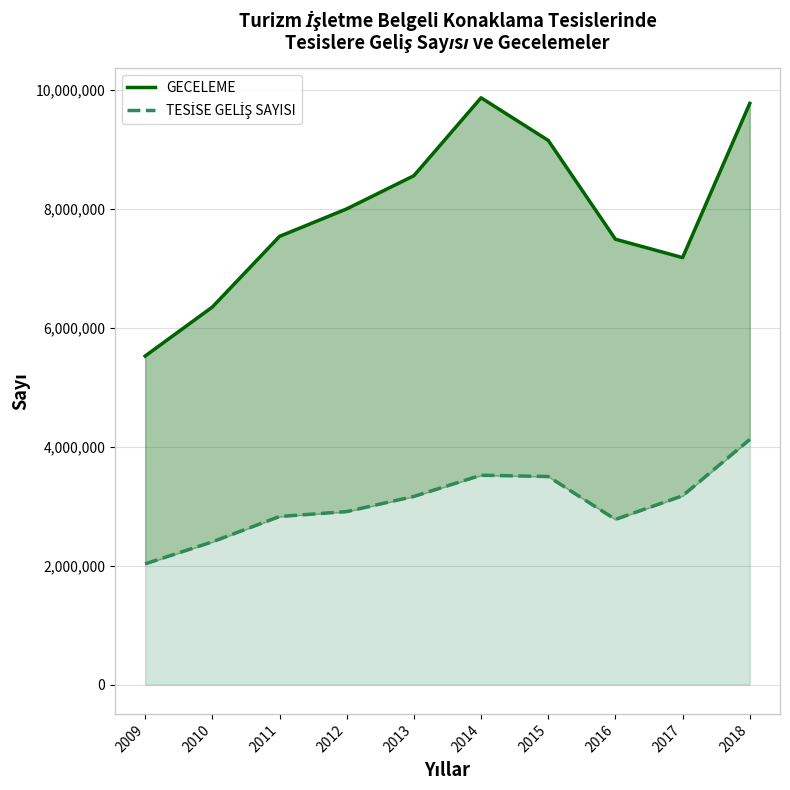

What is the average value of the GECELEME series?

7938451